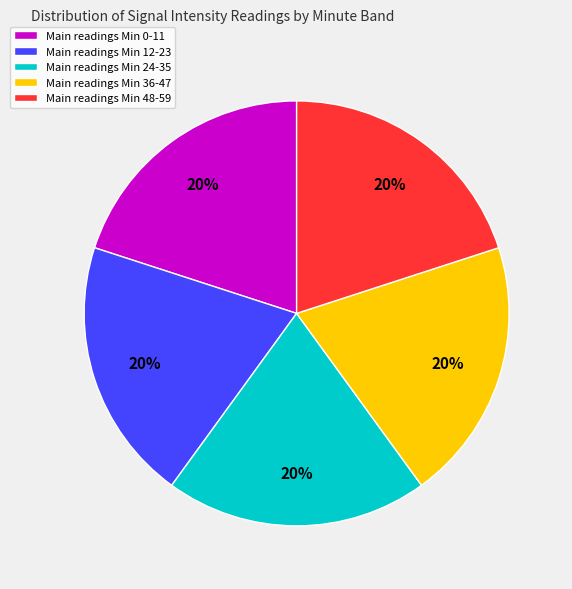

Is there a majority slice in this chart?

No